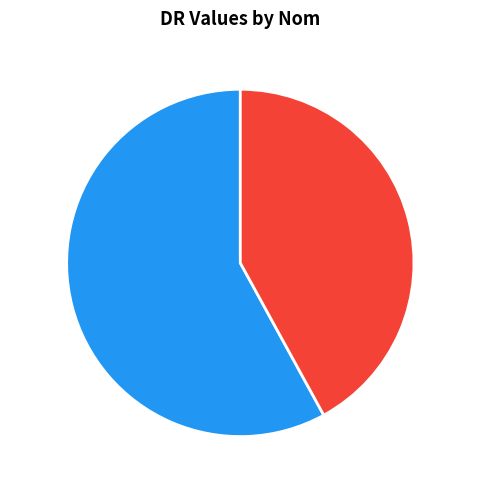

Approximately how many times larger is the value at Augo compared to Wegloe?

1.4